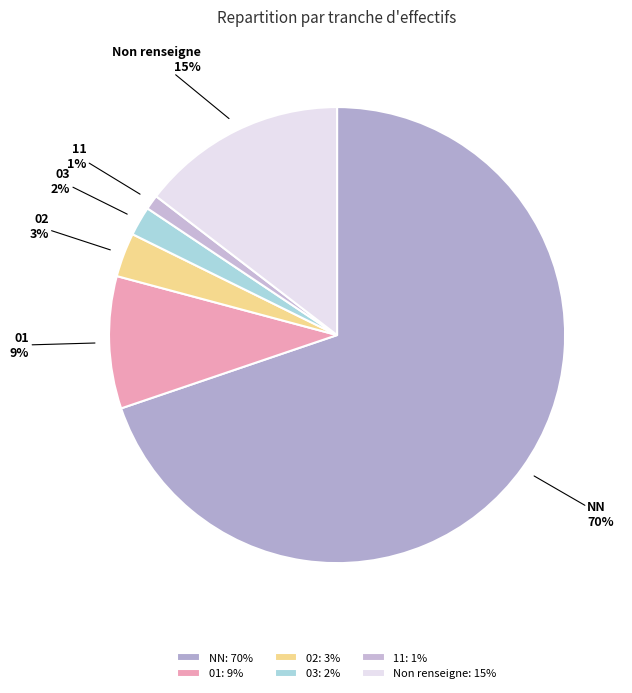

Does any single category account for the majority?

Yes